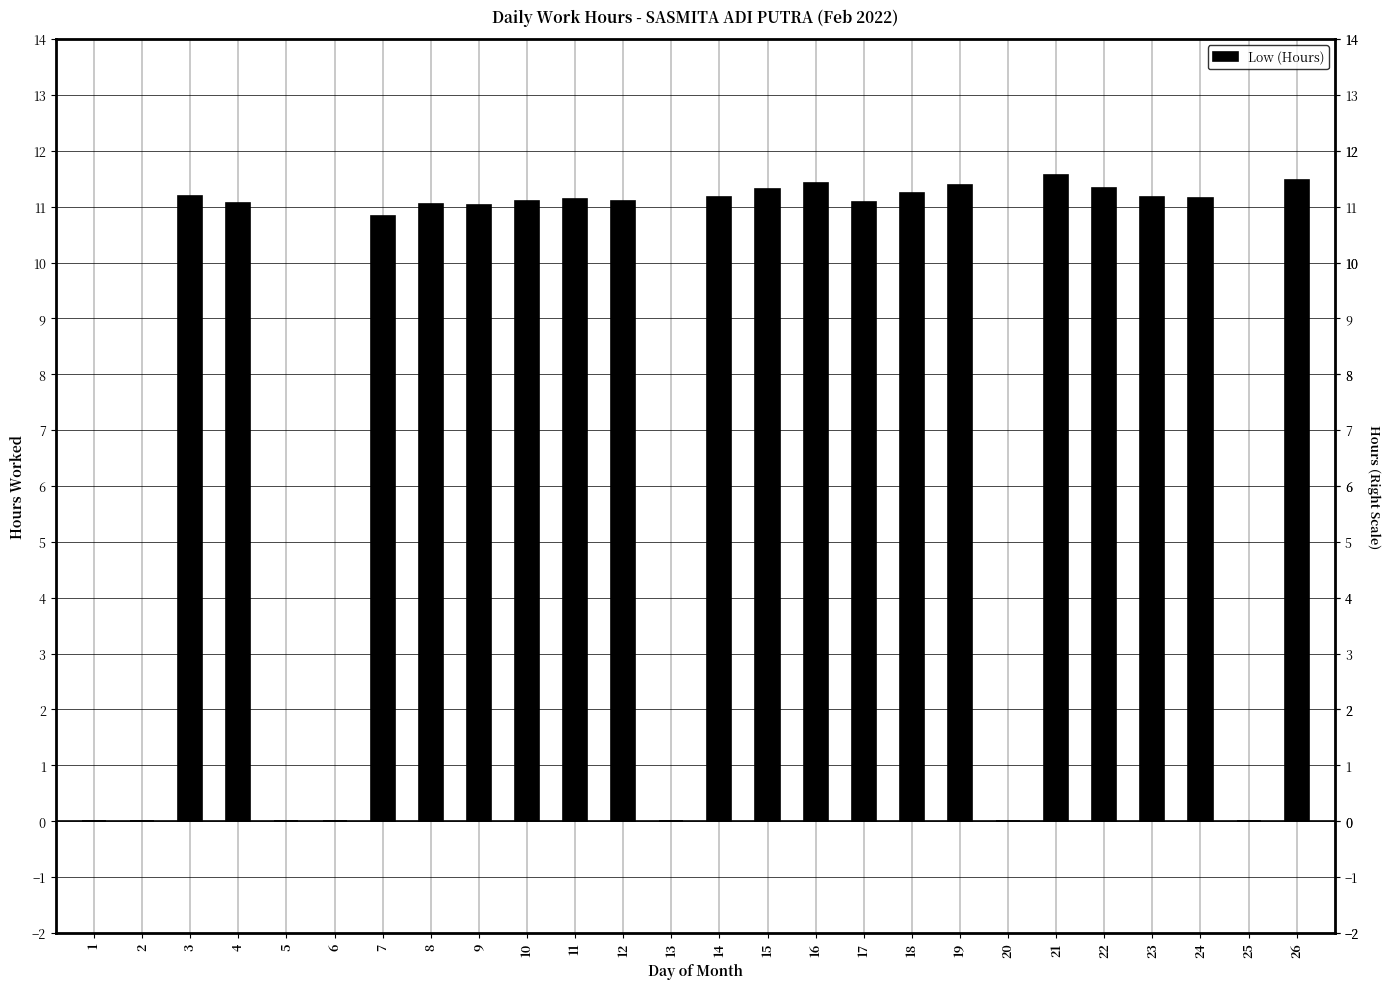

What is the sum of the values at 6 and 12?

11.1